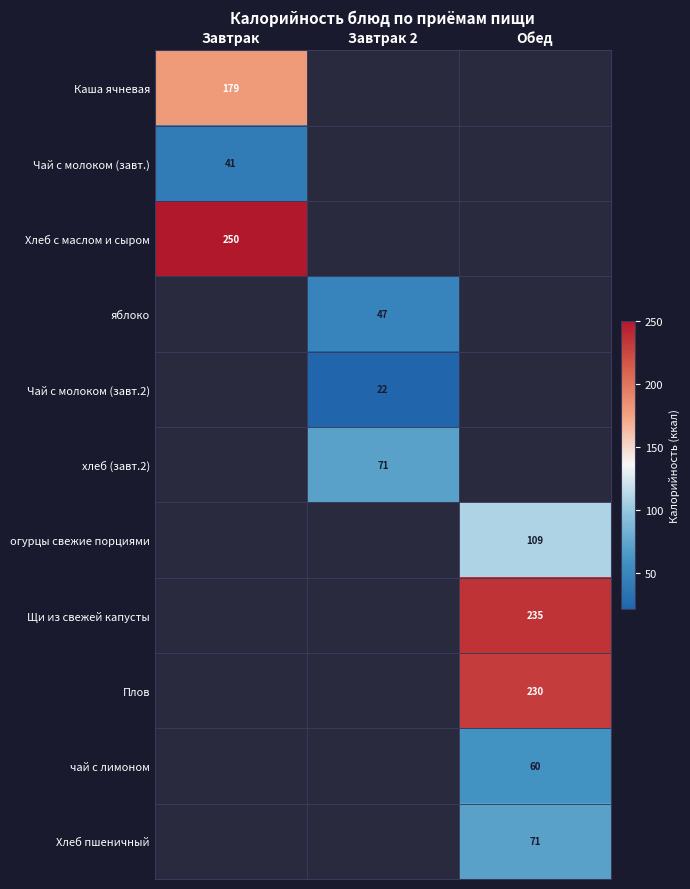

The value of Чай с молоком (завт.2) at Завтрак 2 is 39. True or false?

False